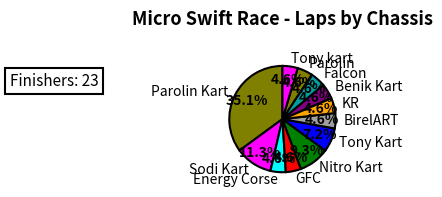

Is there a majority slice in this chart?

No